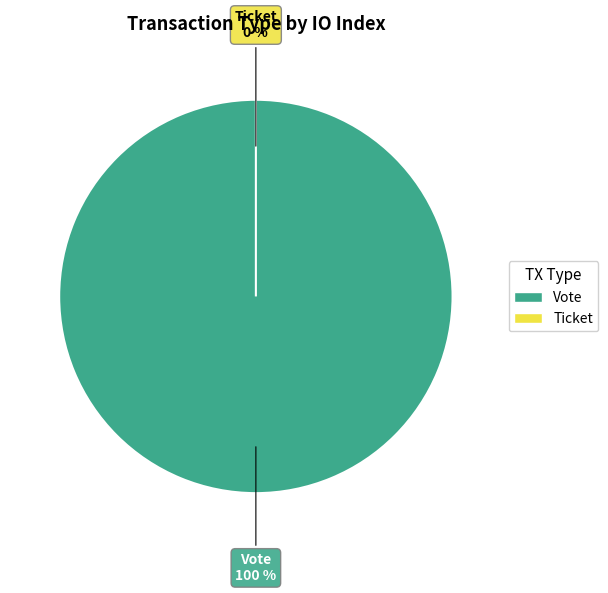

How many segments does this pie chart have?

2